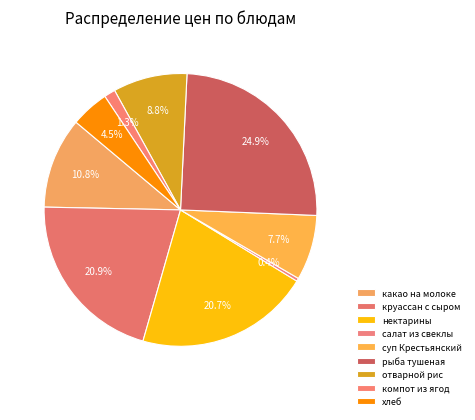

Is хлеб the majority of the pie?

No